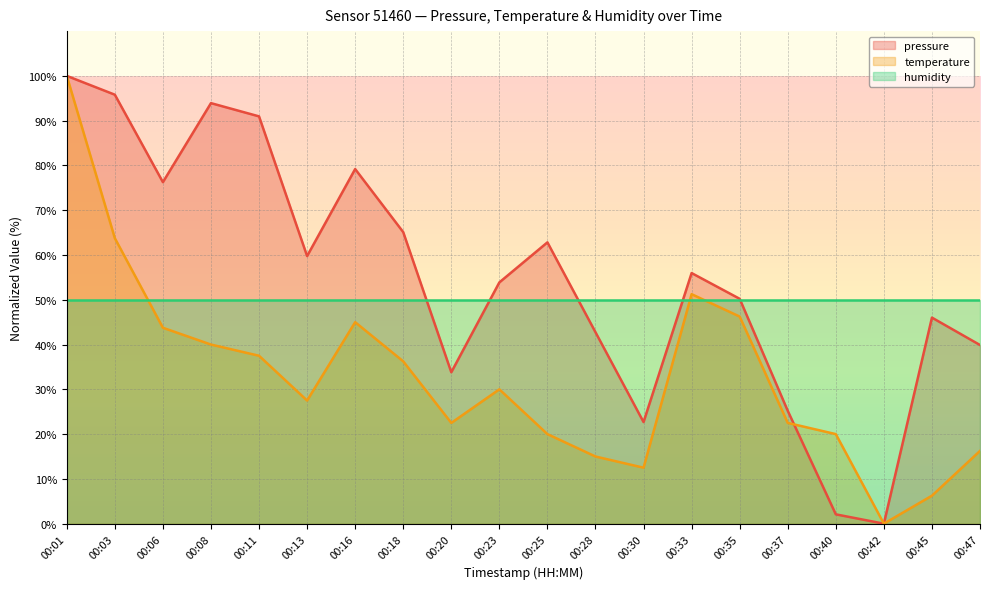

What is the difference between the pressure values at 00:42 and 00:13?

59.8